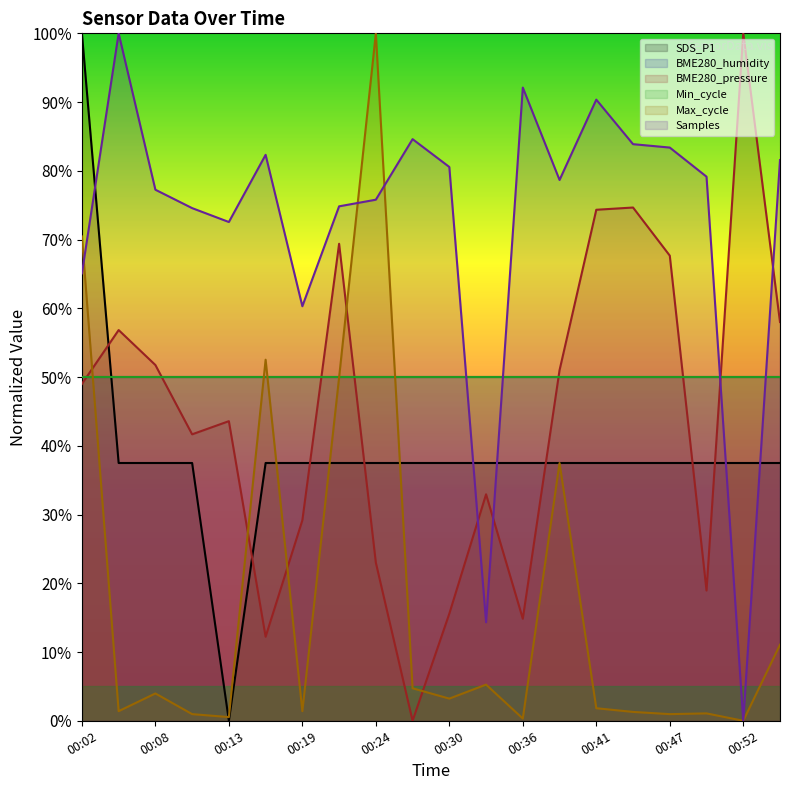

What is the approximate value of Samples at 00:22?

74.8